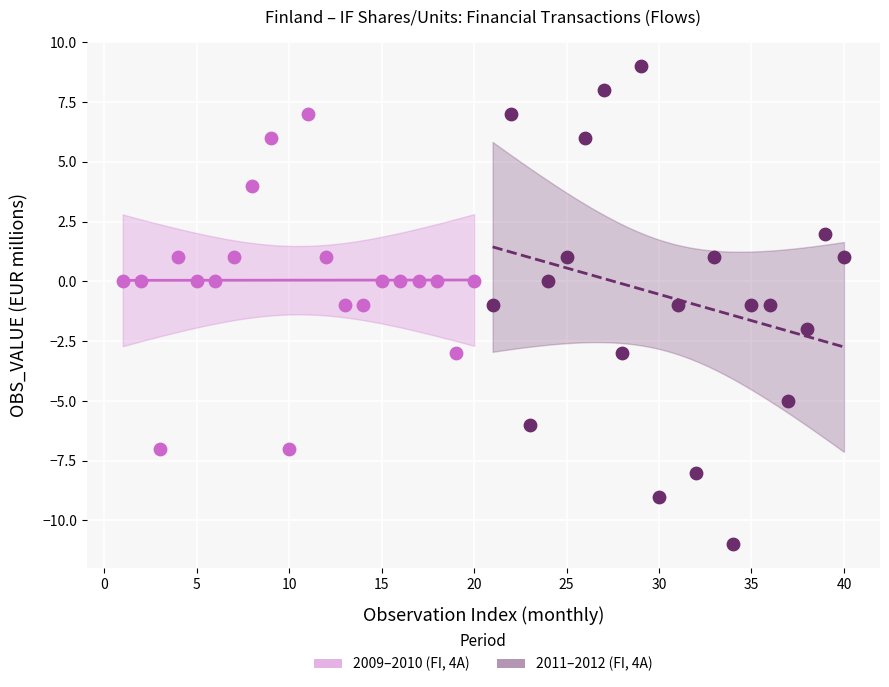

Which series has the largest Y range (max minus min)?

2011–2012 (FI, 4A)